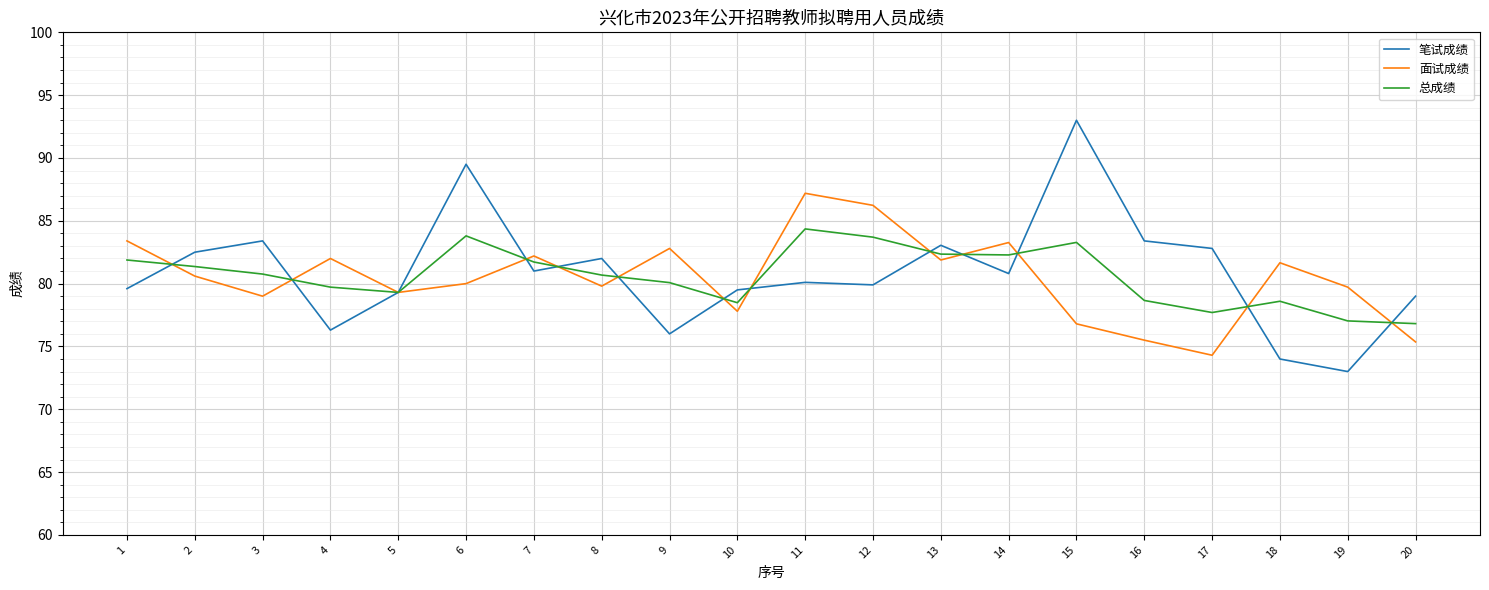

True or false: 面试成绩 has more than 0 points higher than both neighbors.

True